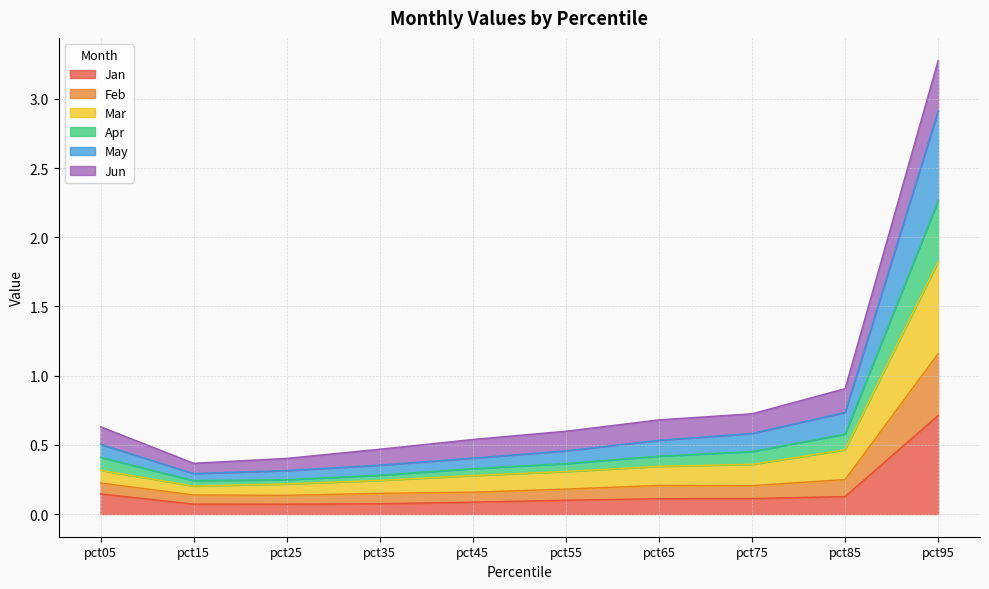

At which label does Jan reach its peak?

pct95